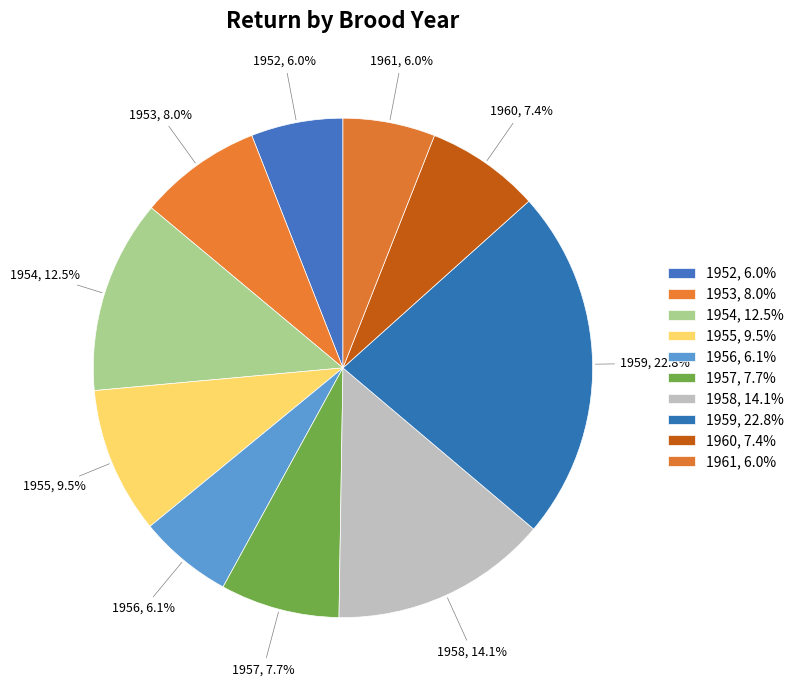

Is it true that 1952 is 6% of the pie?

True